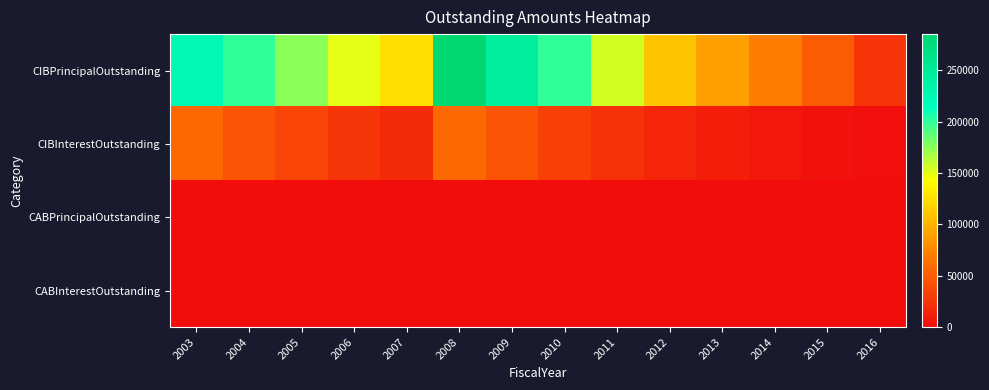

Which has a higher value, 2008 or 2014?

2008